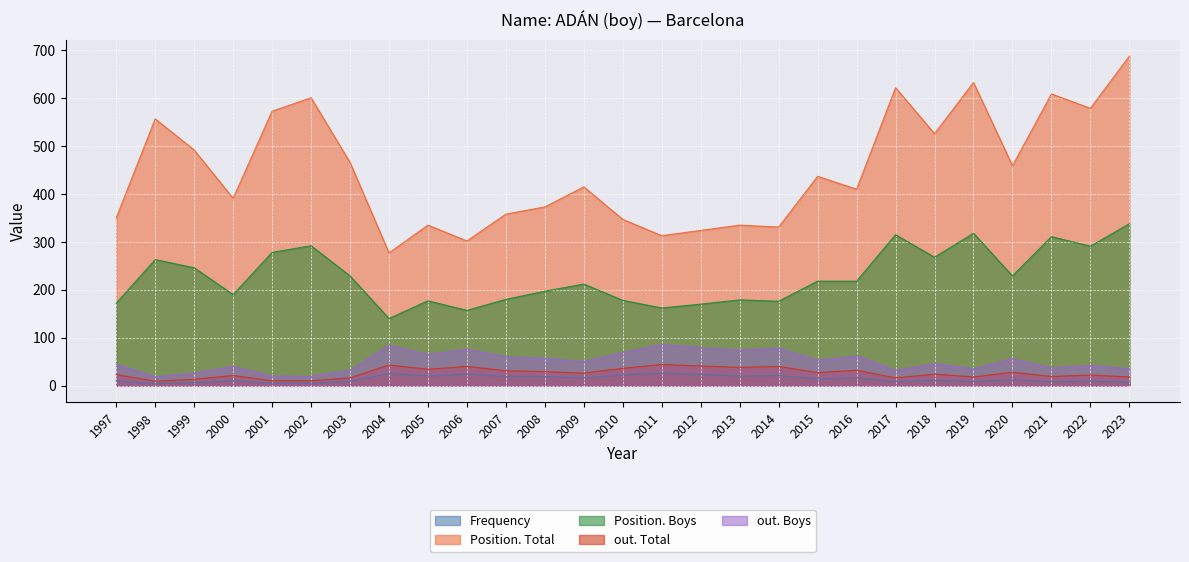

What are all the series names shown in the legend?

Frequency, Position. Total, Position. Boys, out. Total, out. Boys